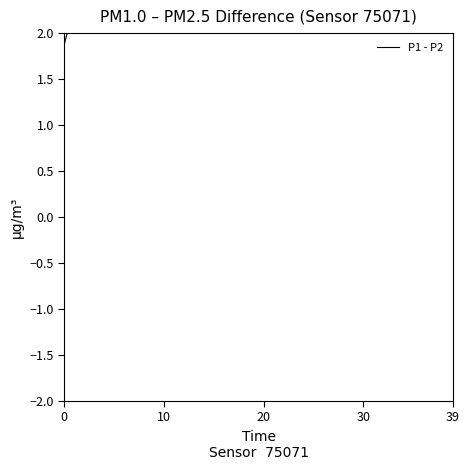

What is the difference between the values at 21 and 13?

2.7